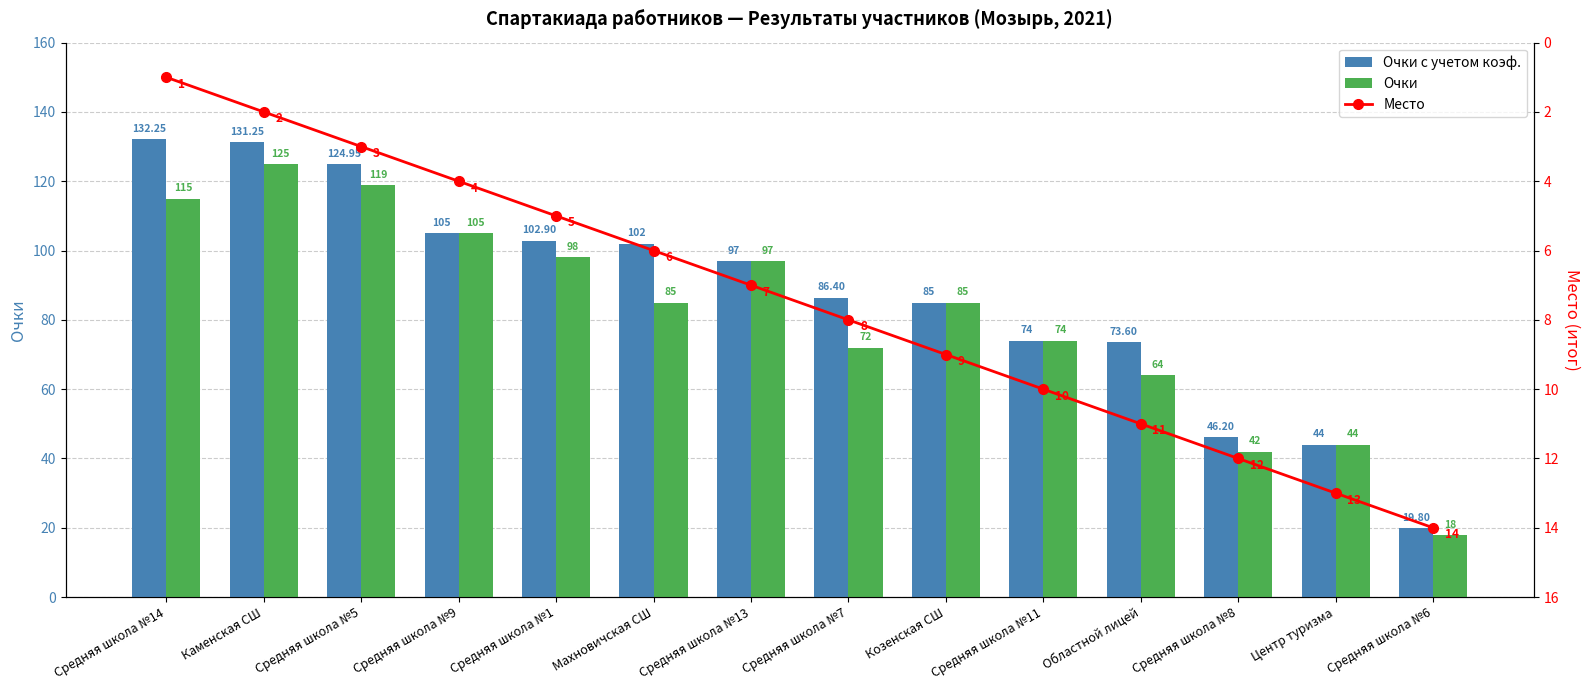

Reading right to left, list all the values displayed in this chart.

Очки с учетом коэф.: Средняя школа №6=19.8	Центр туризма=44.0	Средняя школа №8=46.2	Областной лицей=73.6	Средняя школа №11=74.0	Козенская СШ=85.0	Средняя школа №7=86.4	Средняя школа №13=97.0	Махновичская СШ=102.0	Средняя школа №1=102.9	Средняя школа №9=105.0	Средняя школа №5=125.0	Каменская СШ=131.2	Средняя школа №14=132.2
Очки: Средняя школа №6=18.0	Центр туризма=44.0	Средняя школа №8=42.0	Областной лицей=64.0	Средняя школа №11=74.0	Козенская СШ=85.0	Средняя школа №7=72.0	Средняя школа №13=97.0	Махновичская СШ=85.0	Средняя школа №1=98.0	Средняя школа №9=105.0	Средняя школа №5=119.0	Каменская СШ=125.0	Средняя школа №14=115.0
Место: Средняя школа №6=14.0	Центр туризма=13.0	Средняя школа №8=12.0	Областной лицей=11.0	Средняя школа №11=10.0	Козенская СШ=9.0	Средняя школа №7=8.0	Средняя школа №13=7.0	Махновичская СШ=6.0	Средняя школа №1=5.0	Средняя школа №9=4.0	Средняя школа №5=3.0	Каменская СШ=2.0	Средняя школа №14=1.0